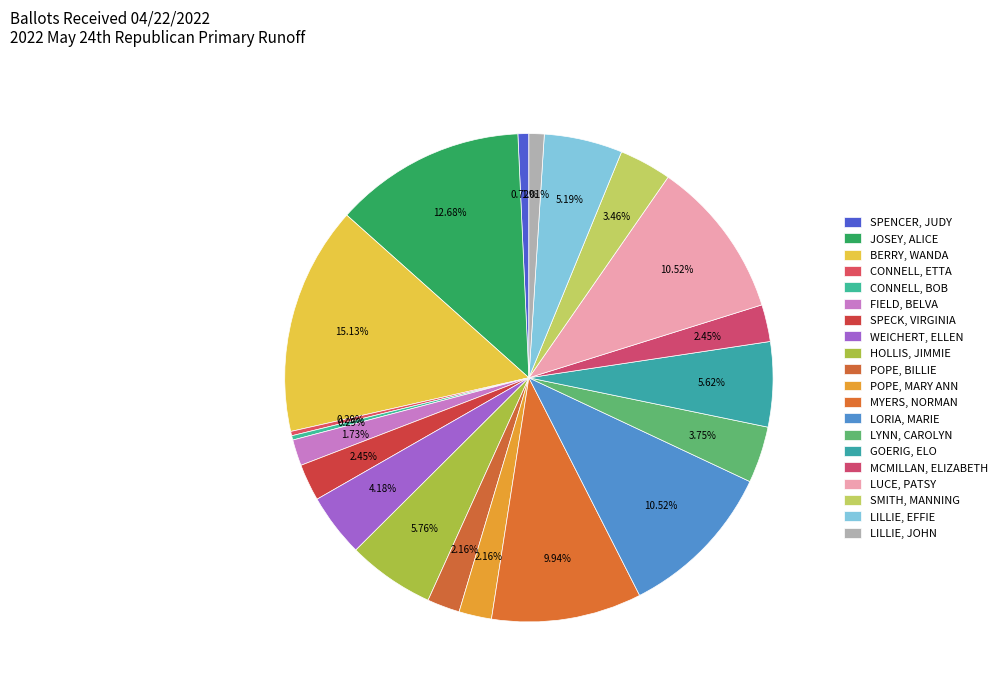

Does any single category account for the majority?

No